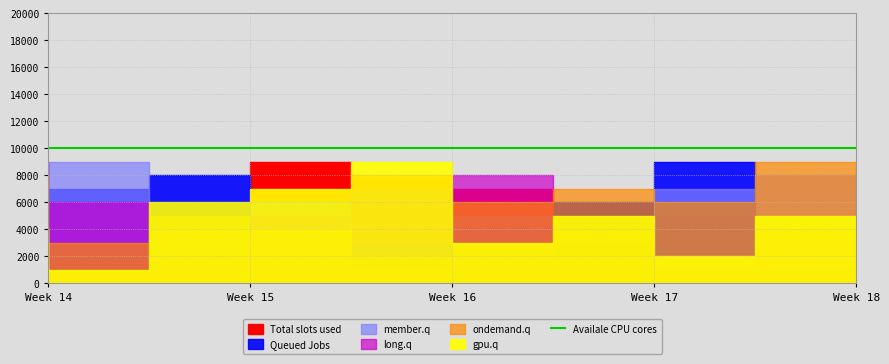

Which series has the largest range (max minus min)?

Total slots used